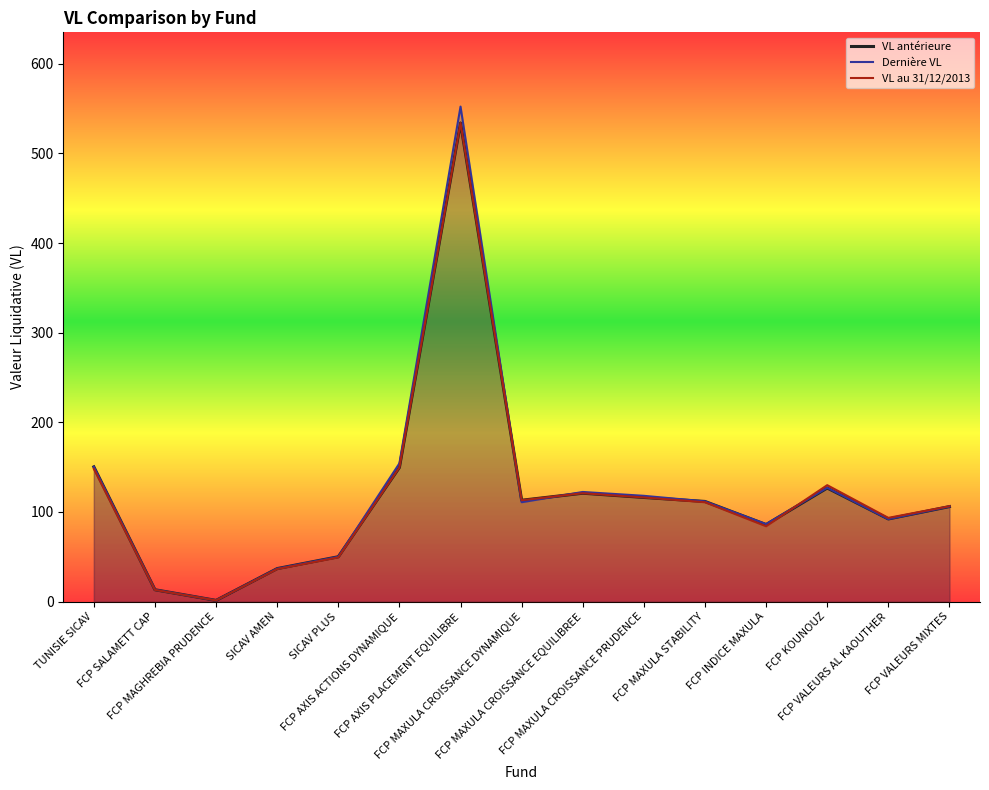

What is the difference between the maximum and minimum values in the VL au 31/12/2013 series?

532.6